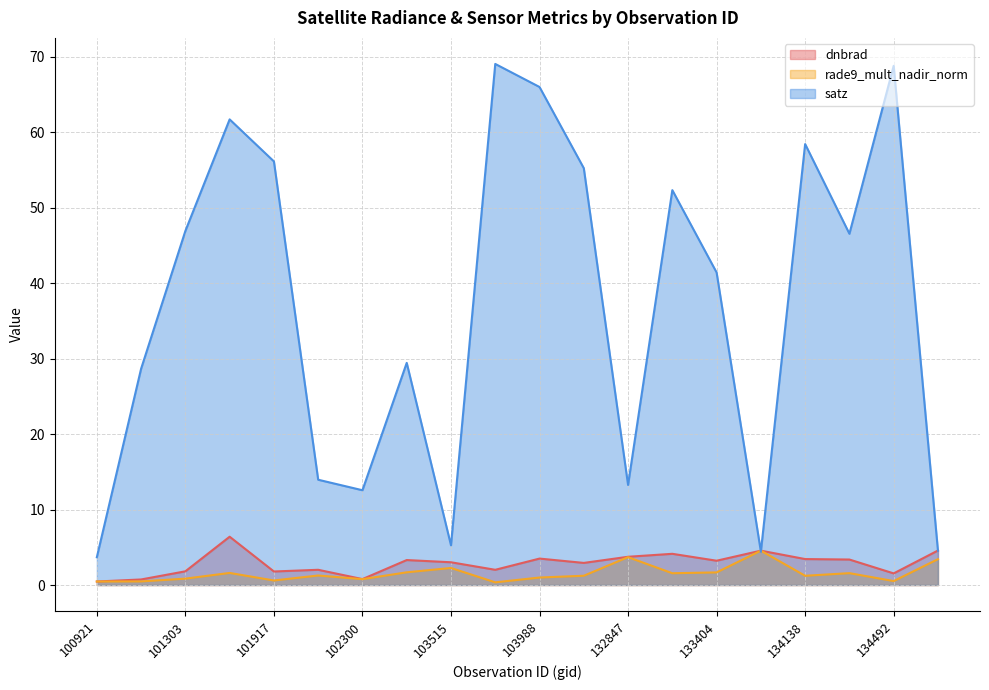

Which series has the largest range (max minus min)?

satz